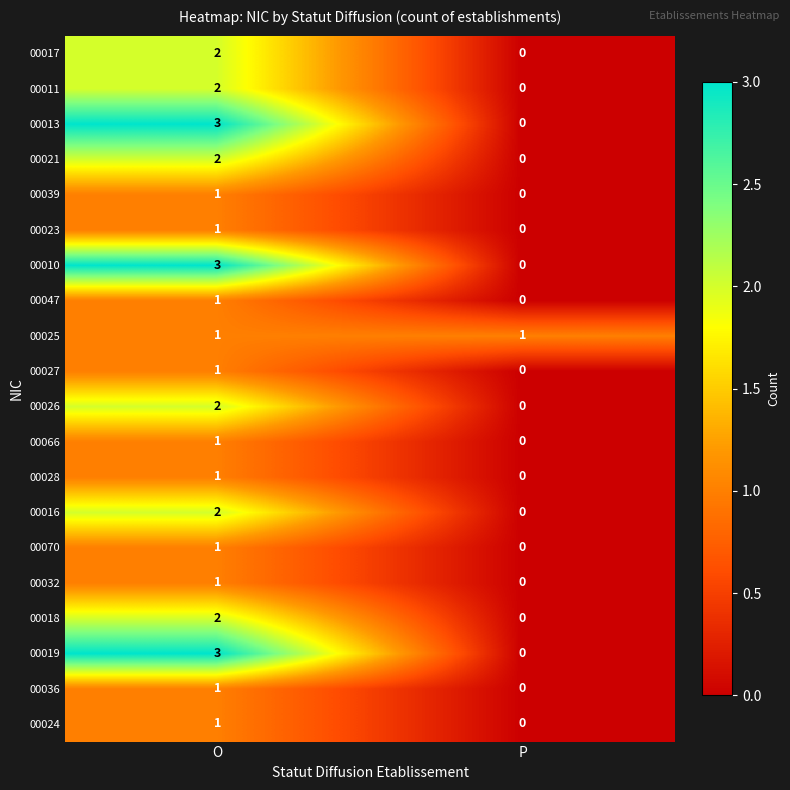

List the labels in order of 00032 value, largest first.

O, P